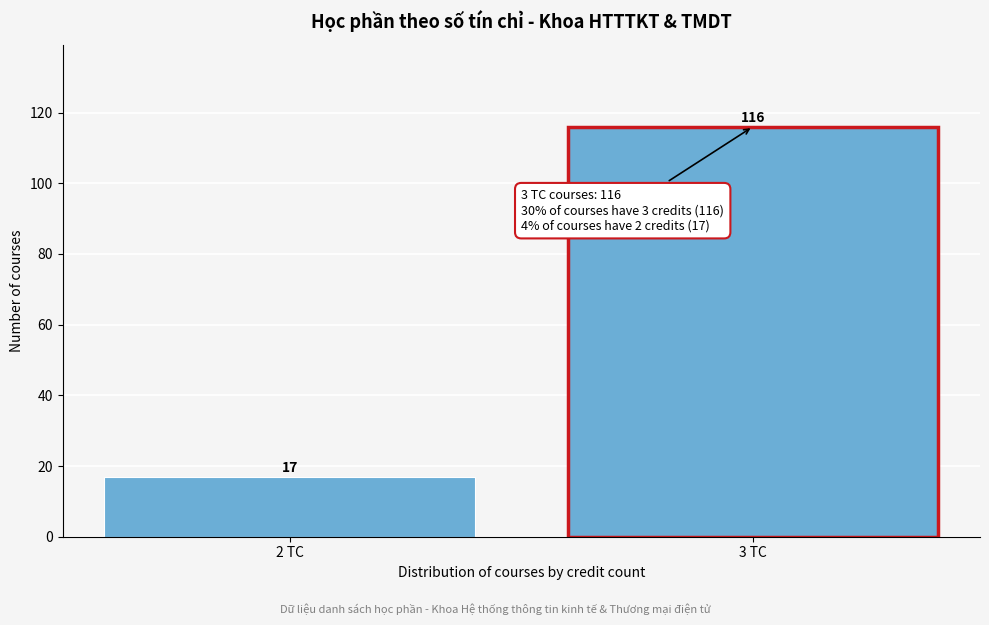

Reading left to right, transcribe all the data shown in this chart.

2 TC=17	3 TC=116